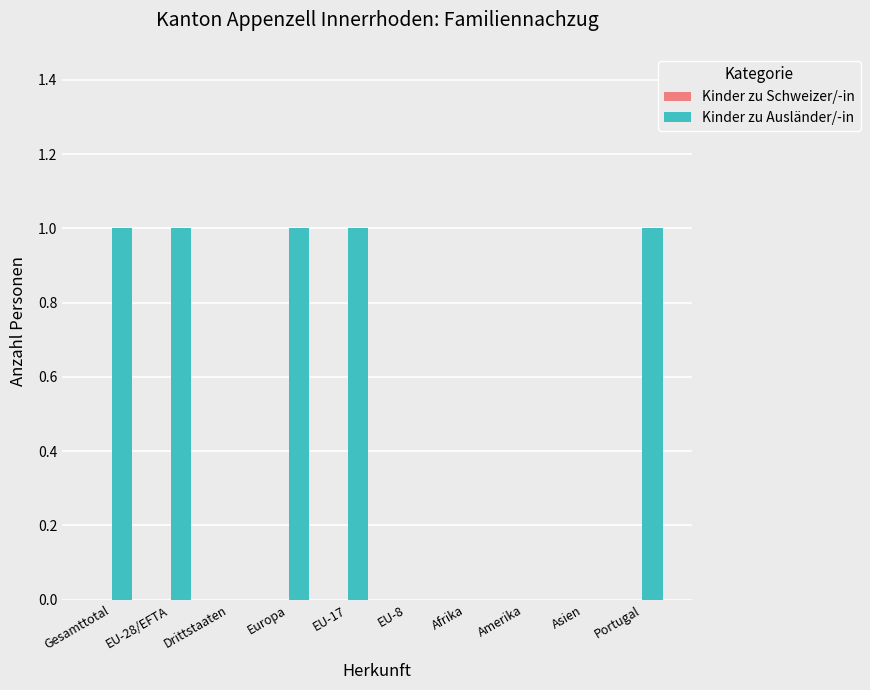

What is the change in value from Amerika to Portugal?

+1